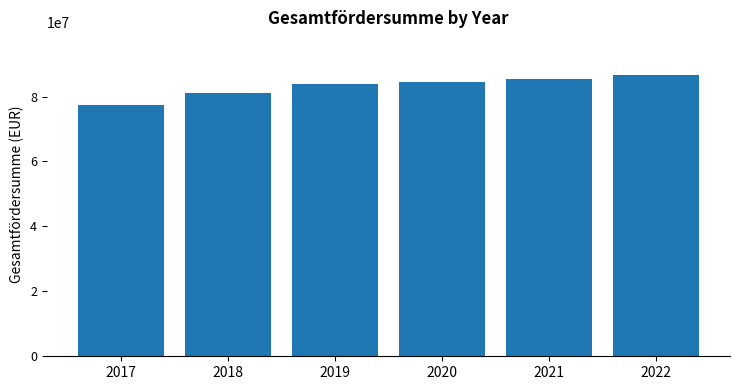

Read the value at 2021, to the nearest 50.

85311100